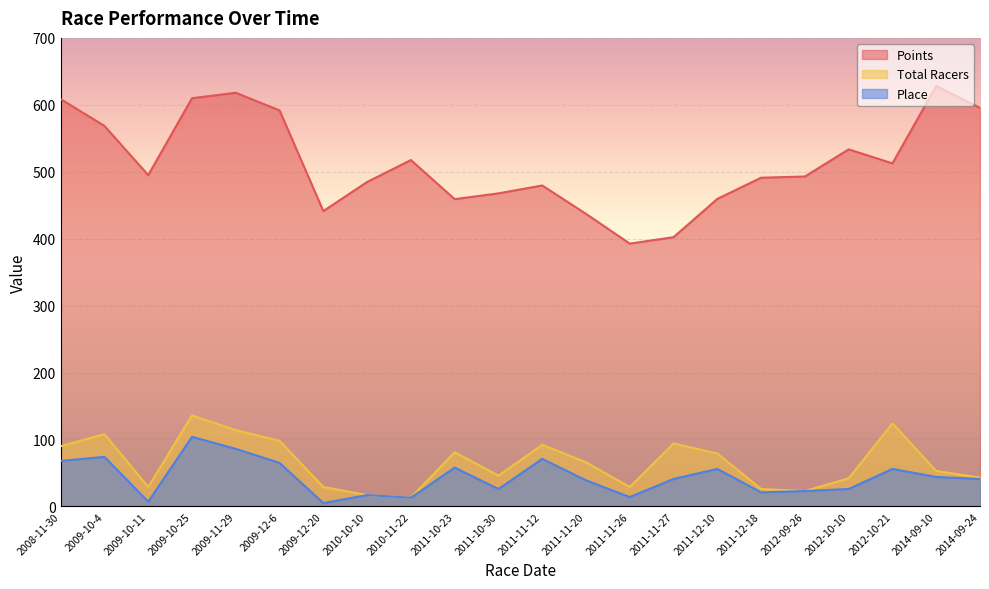

Reading left to right, what are all the values shown in this chart?

Points: 608.6	568.5	495.0	609.9	618.0	591.6	441.3	484.7	517.5	459.1	467.7	479.5	437.1	392.6	402.3	459.4	491.1	492.9	533.5	512.5	628.3	595.3
Total Racers: 90.0	108.0	29.0	136.0	114.0	98.0	29.0	17.0	13.0	81.0	46.0	92.0	66.0	29.0	94.0	79.0	26.0	23.0	42.0	124.0	53.0	43.0
Place: 68.0	74.0	7.0	104.0	86.0	65.0	5.0	17.0	13.0	58.0	26.0	71.0	39.0	14.0	41.0	56.0	21.0	23.0	26.0	56.0	44.0	41.0